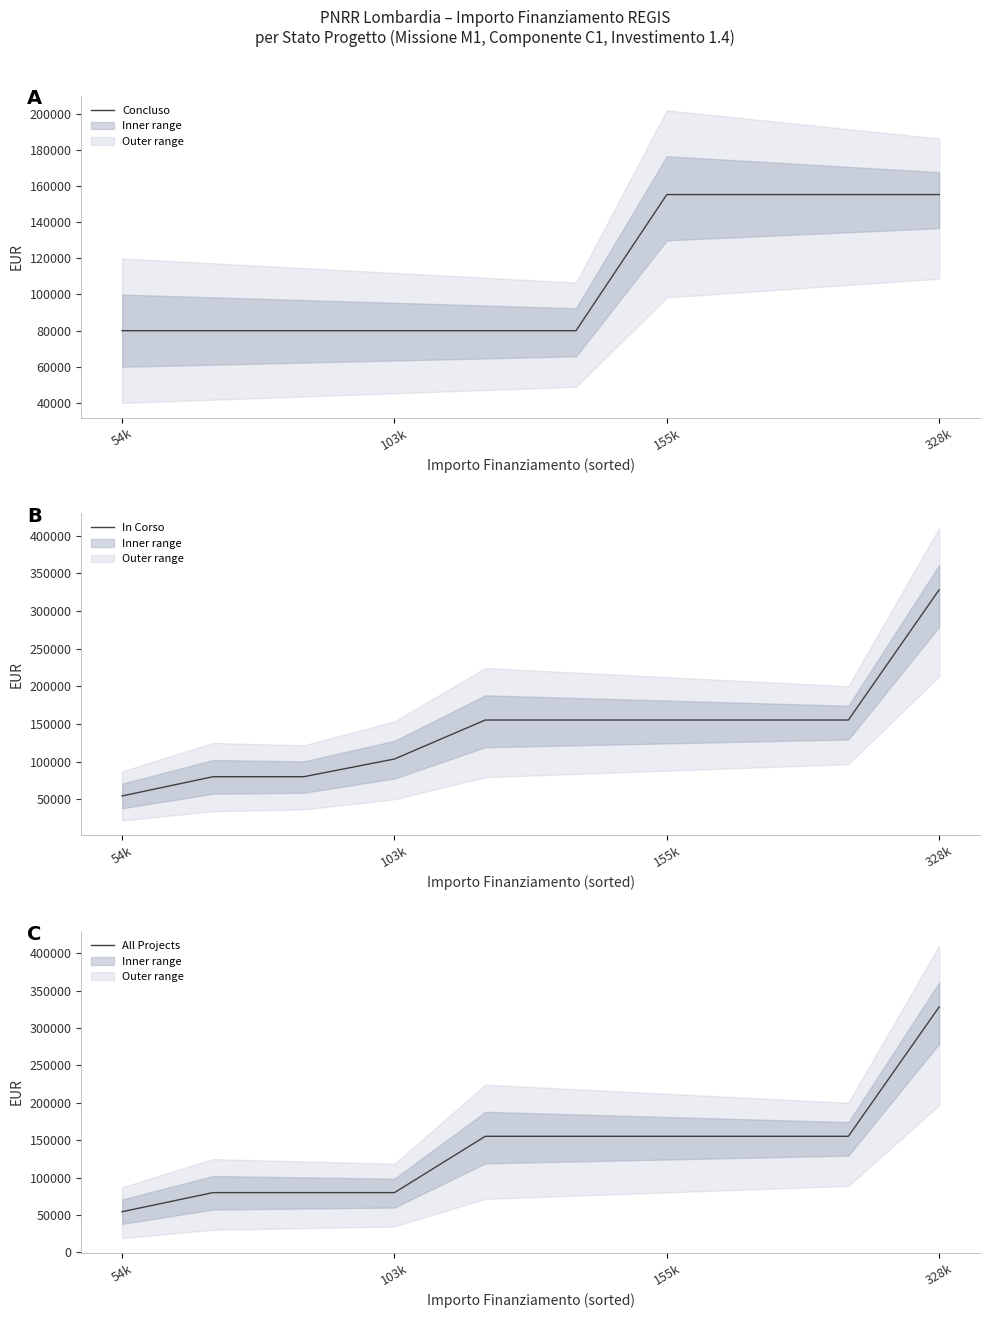

What is the smallest value displayed?

54412